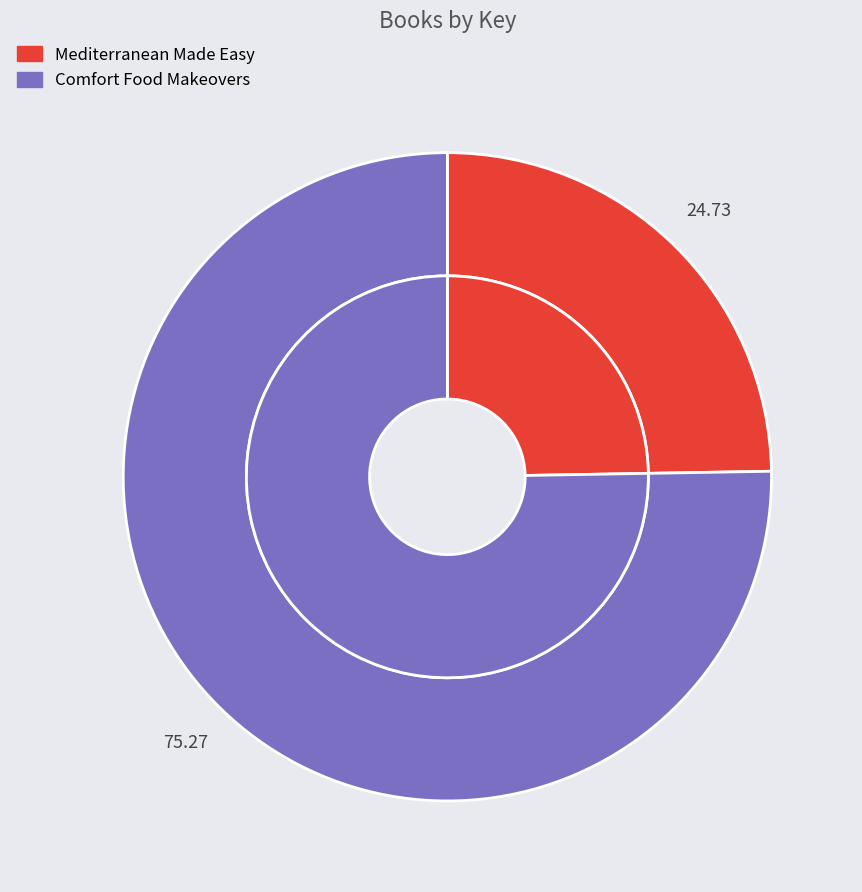

True or false: Taste of Home Comfort Food Makeovers accounts for 68% of the total.

False